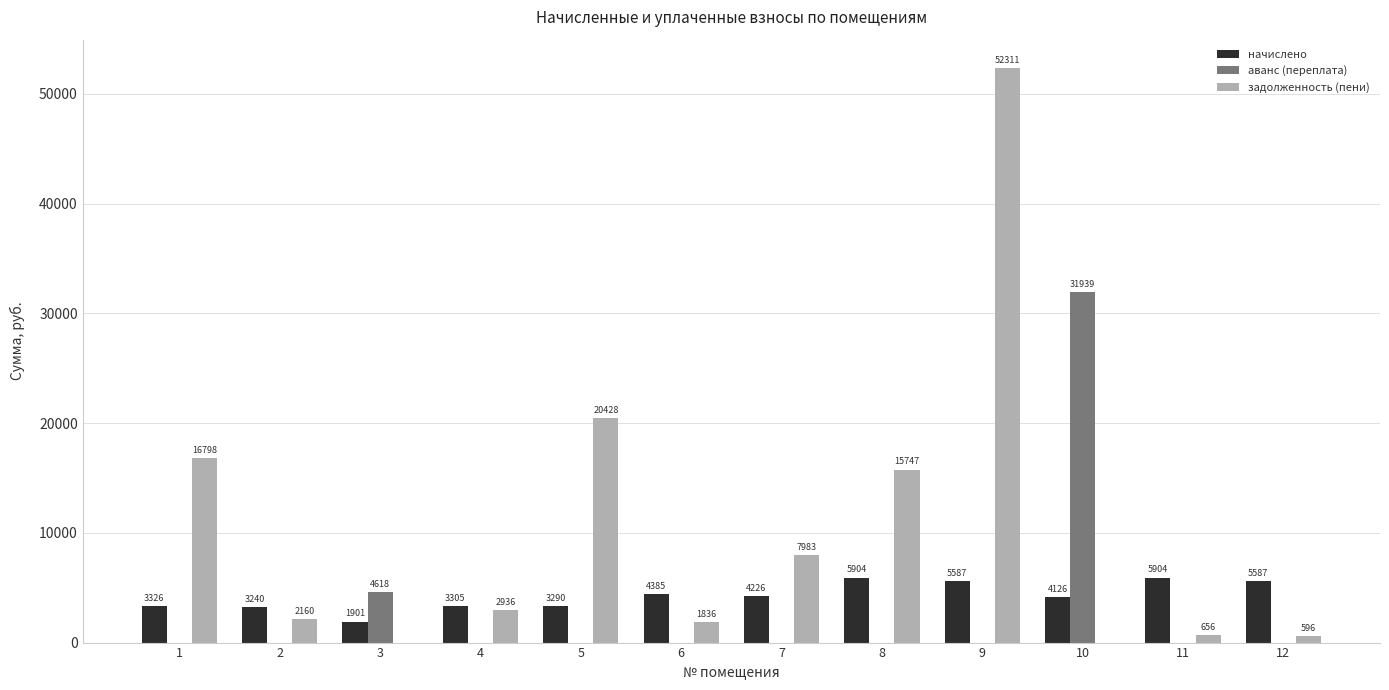

Which series changed the most between 2 and 7?

задолженность (пени)